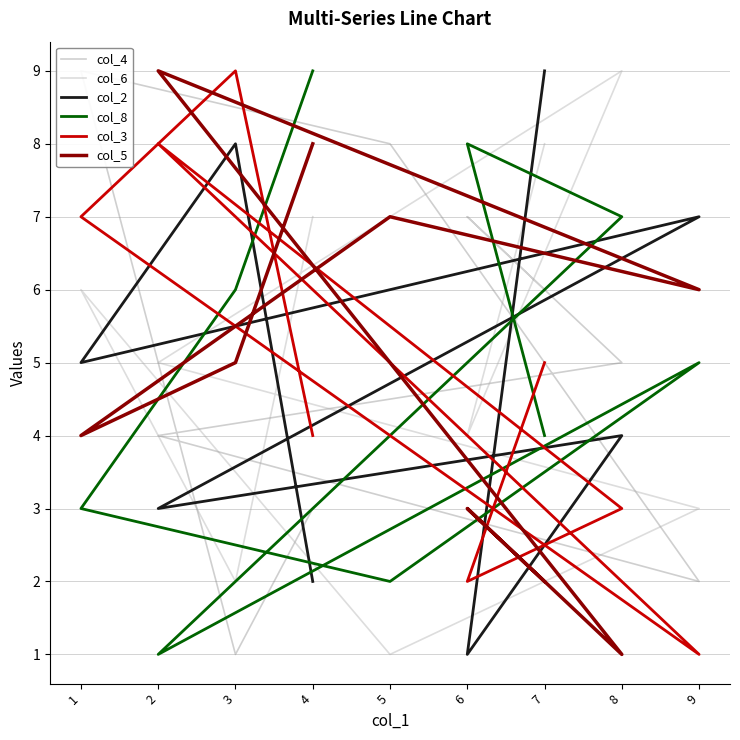

Reading left to right, what are all the values shown in this chart?

col_4: 4=3	3=1	1=9	5=8	9=2	2=4	8=5	6=7	7=6
col_6: 4=7	3=2	1=6	5=1	9=3	2=5	8=9	6=4	7=8
col_2: 4=2	3=8	1=5	5=6	9=7	2=3	8=4	6=1	7=9
col_8: 4=9	3=6	1=3	5=2	9=5	2=1	8=7	6=8	7=4
col_3: 4=4	3=9	1=7	5=4	9=1	2=8	8=3	6=2	7=5
col_5: 4=8	3=5	1=4	5=7	9=6	2=9	8=1	6=3	7=2